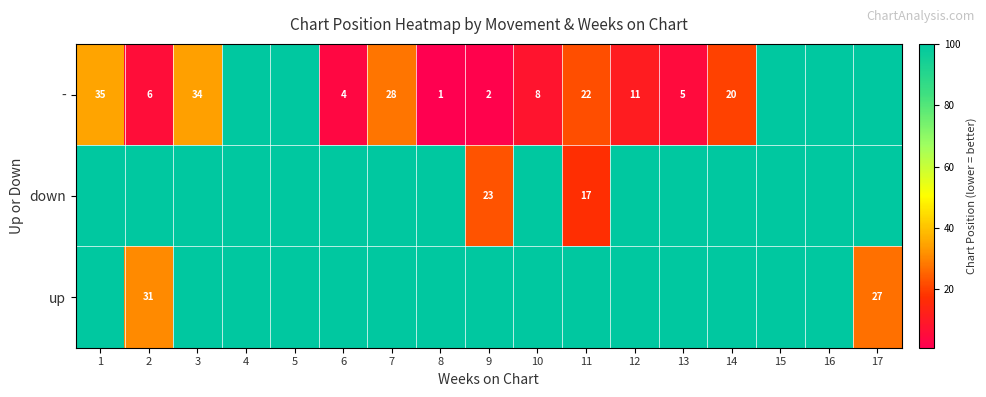

The value of up at 2 is 14. True or false?

False